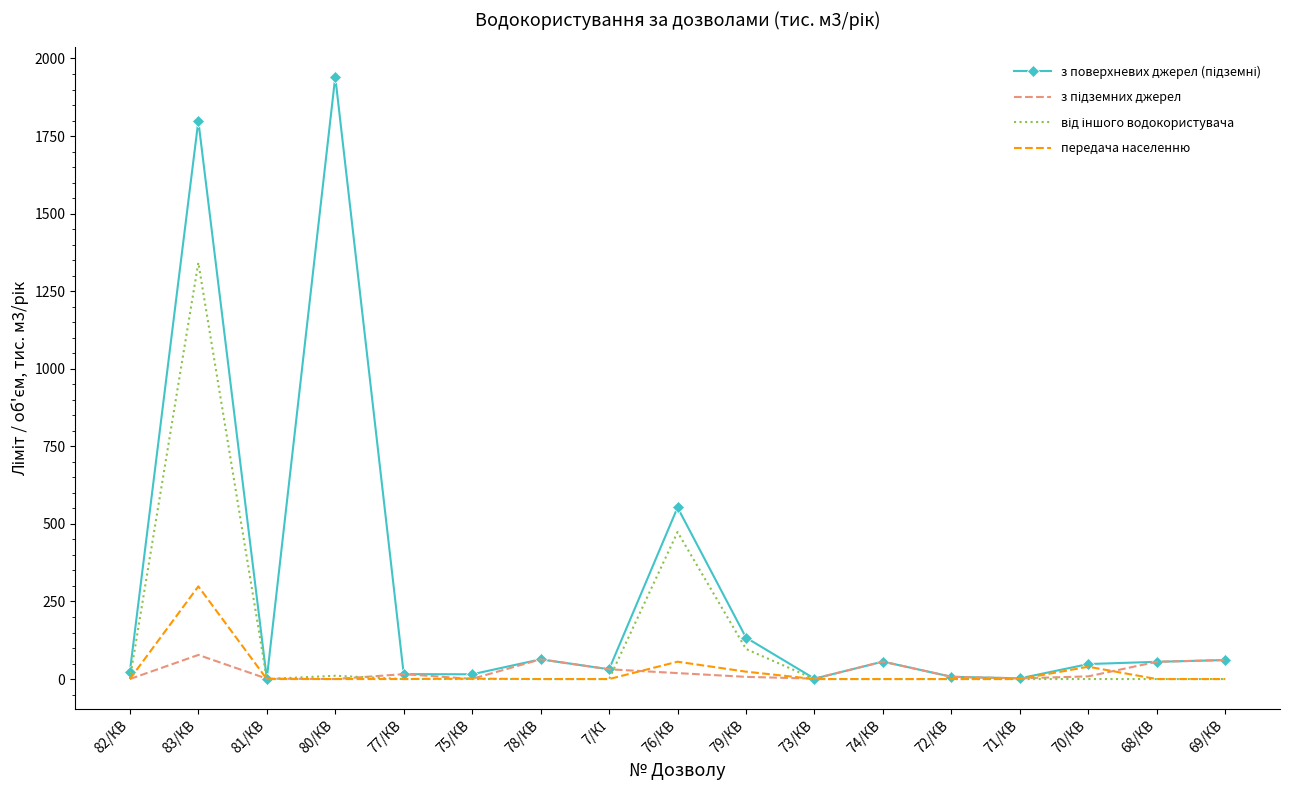

The передача населенню series shows 0.0 at 69/КВ. True or false?

True